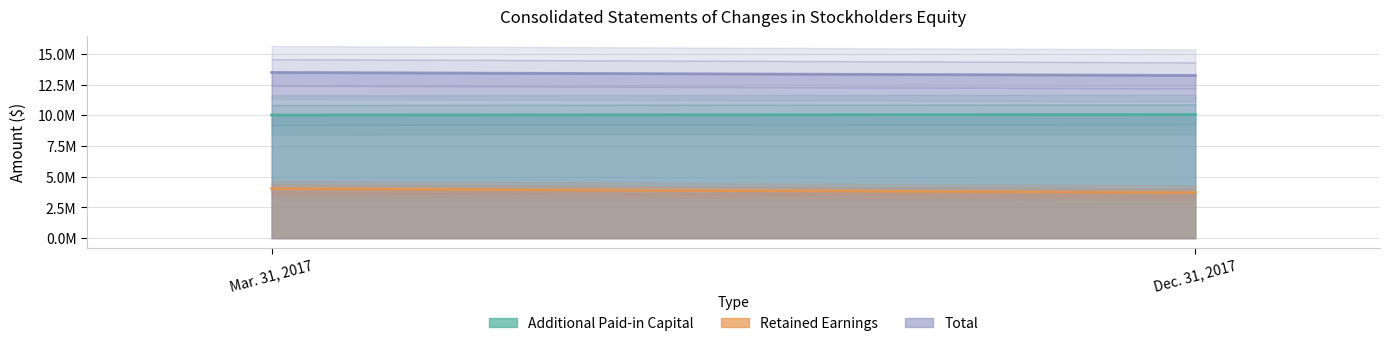

Which category has the lowest value in the Additional Paid-in Capital series?

Mar. 31, 2017